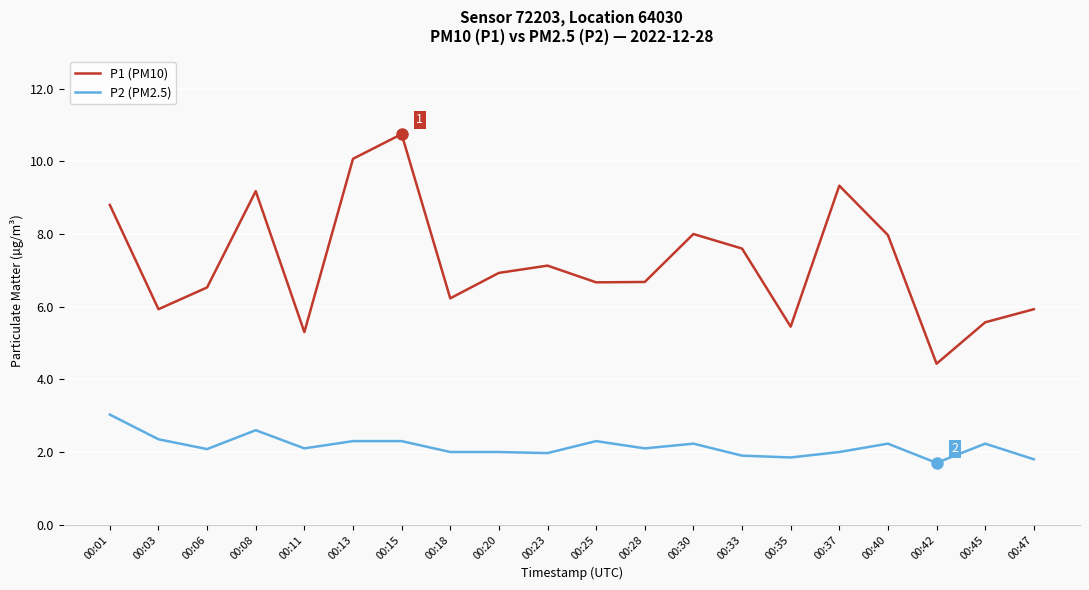

True or false: P2 (PM2.5) and P1 (PM10) intersect in this chart.

False